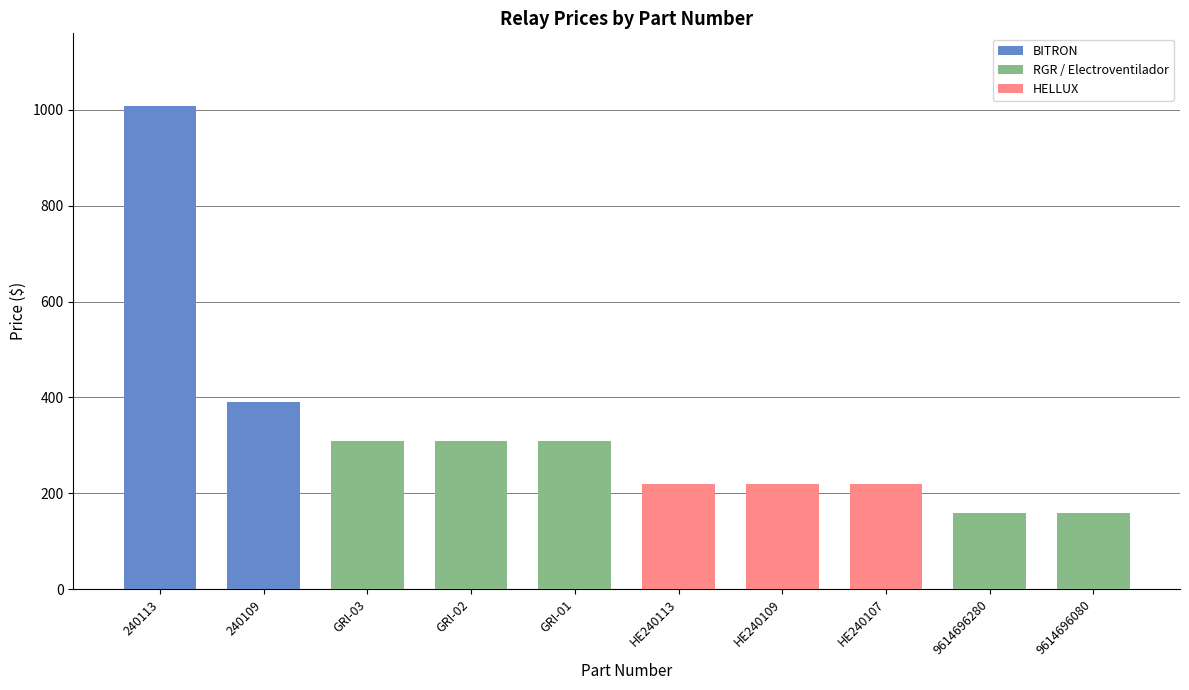

What is the minimum value shown in the chart?

159.4